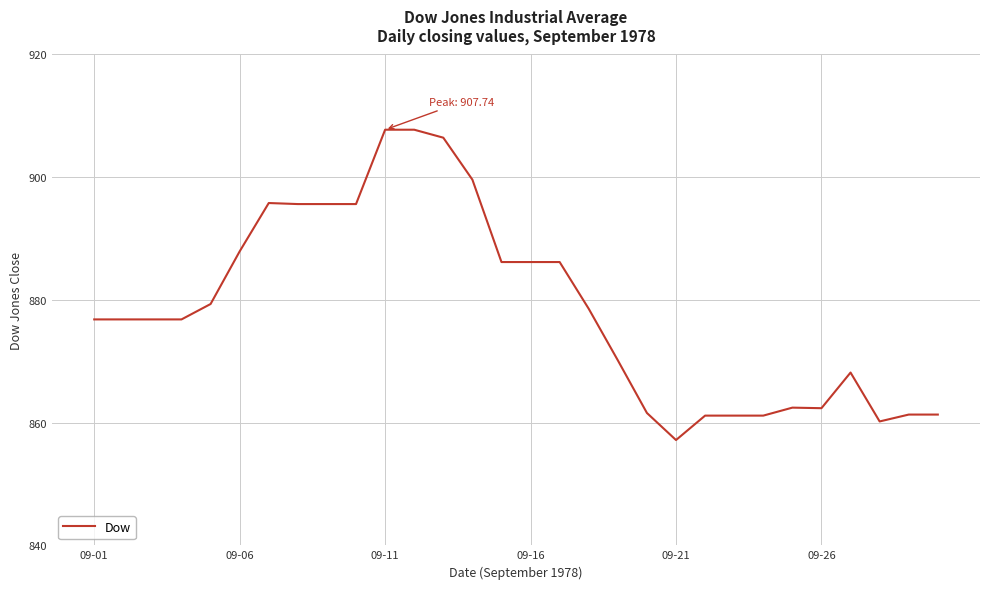

What is the minimum value shown in the chart?

857.2